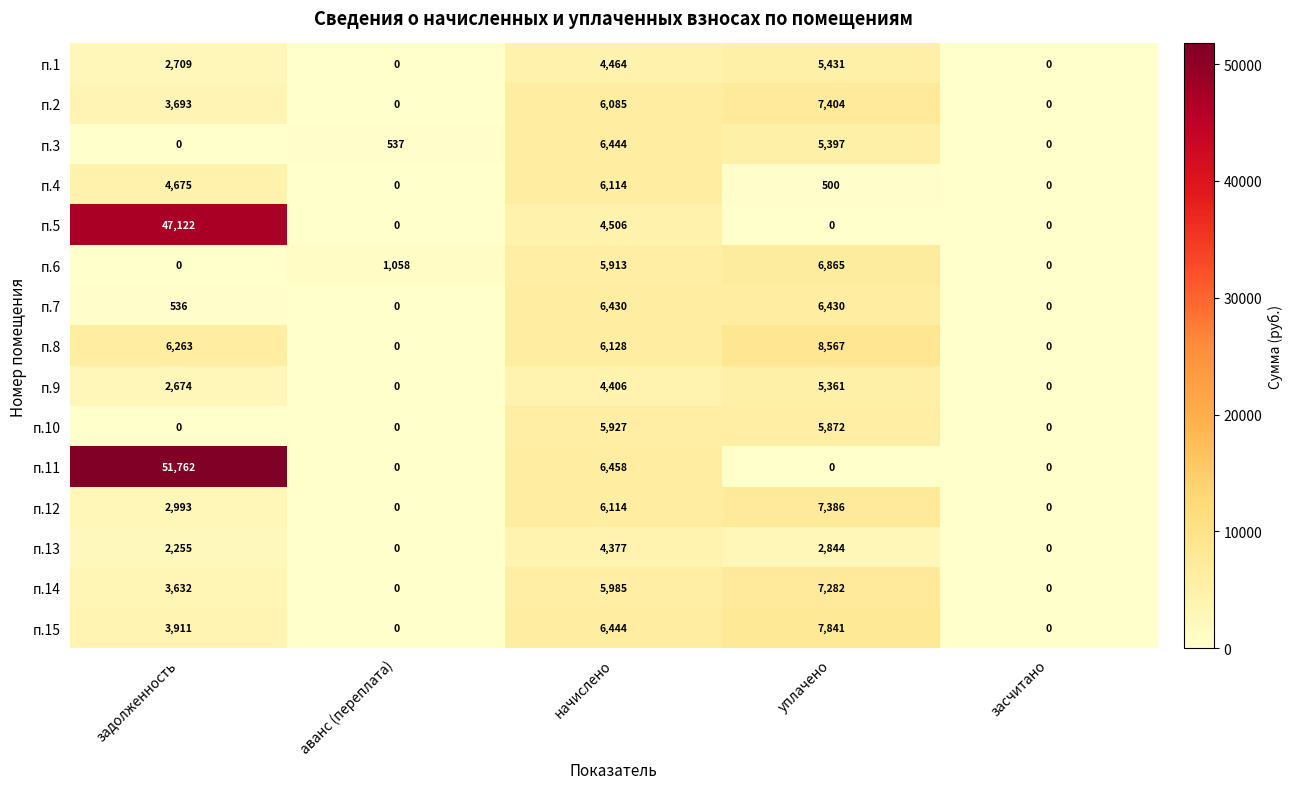

How many data points does each series have?

5